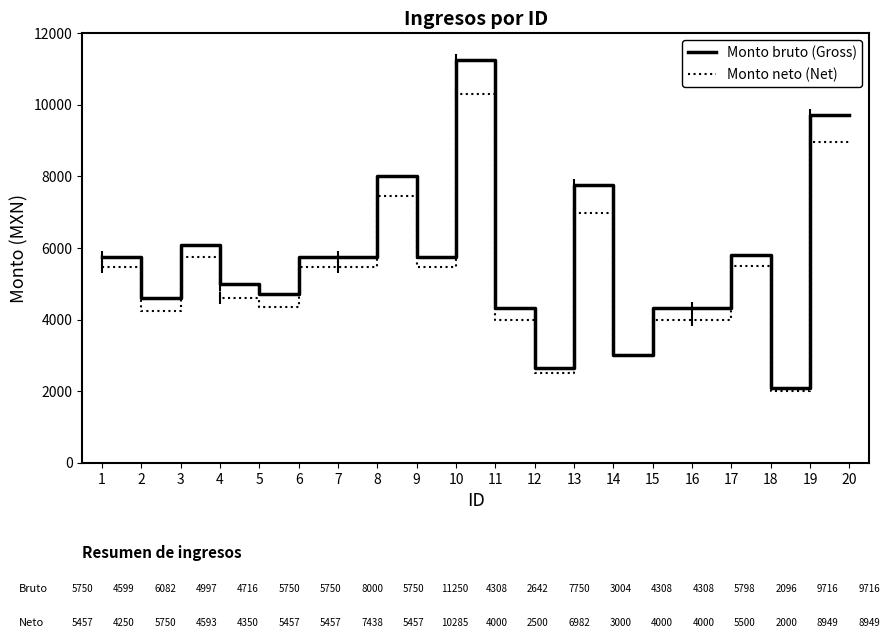

The value of Monto neto (Net) at 19 is 13180.5. True or false?

False